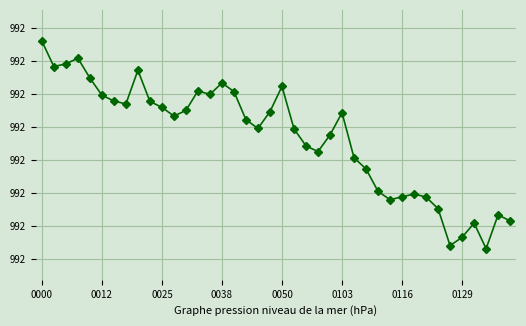

Rank the categories by value from lowest to highest.

37, 34, 35, 36, 39, 38, 33, 29, 32, 30, 31, 28, 27, 26, 23, 22, 24, 21, 18, 17, 11, 25, 19, 12, 10, 0129, 9, 0116, 0103, 14, 16, 13, 20, 15, 0050, 8, 0012, 0025, 0038, 0000